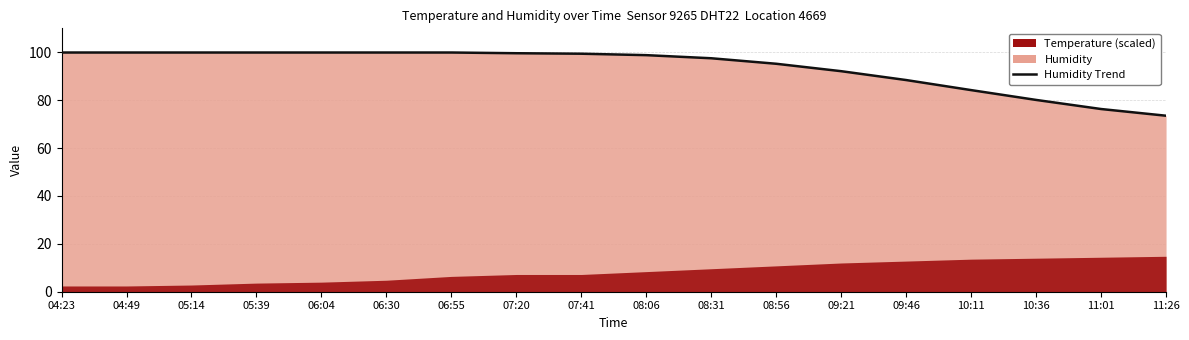

What is the change in value from 04:49 to 11:26?

-26.4